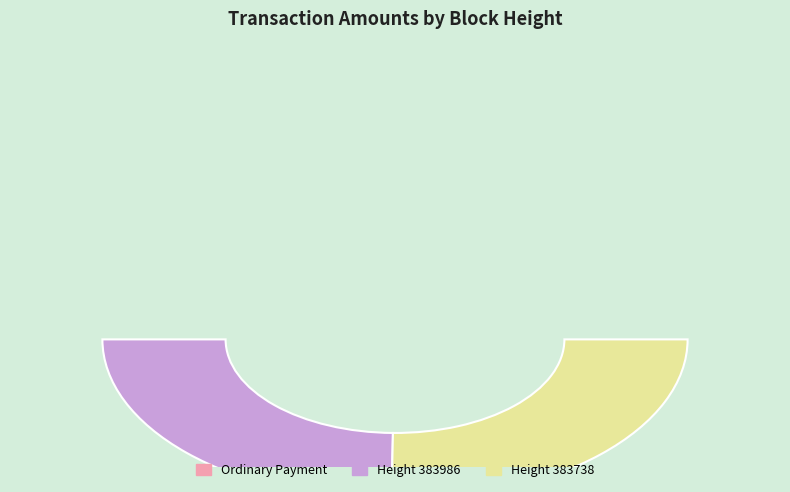

What percentage is NOT represented by 383738?

49.6%